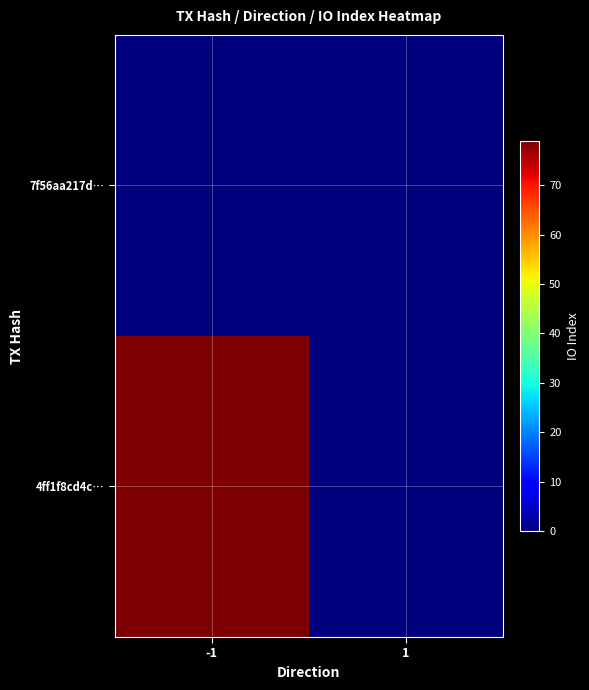

Reading right to left, extract all data points from this chart.

4ff1f8cd4c…: 1=0	-1=79
7f56aa217d…: 1=0	-1=0